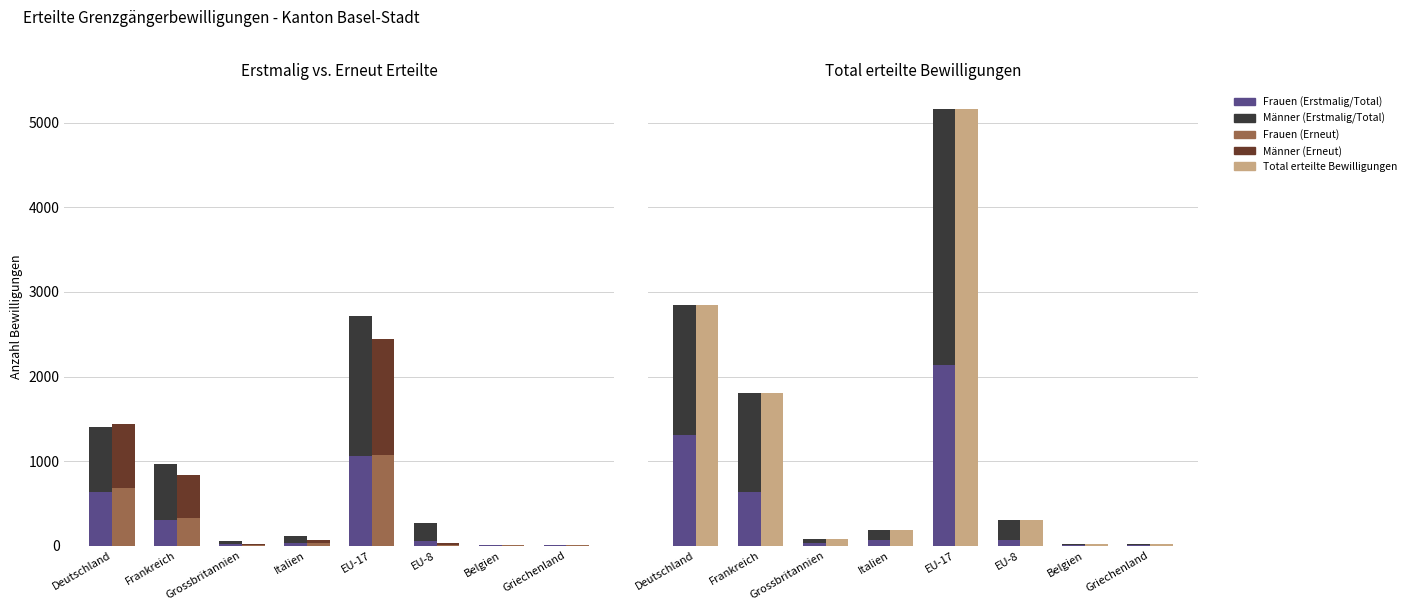

Is the value of Männer (Total) at Grossbritannien greater than the value of Frauen (Total) at Grossbritannien?

Yes